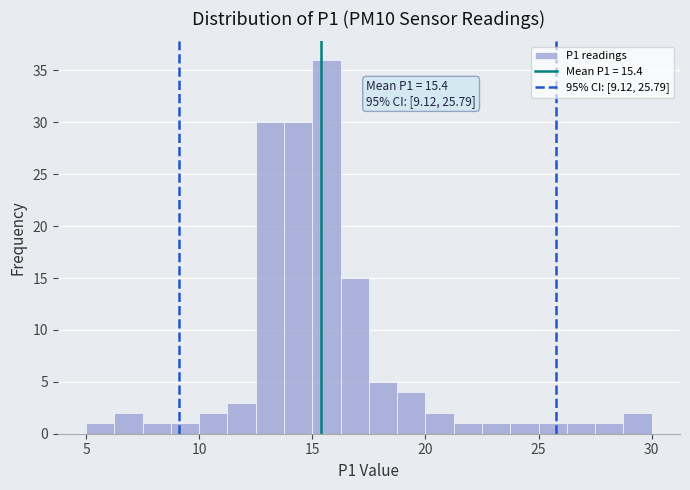

Read against the x-axis, roughly where is the centre of the tallest bar?

15.5